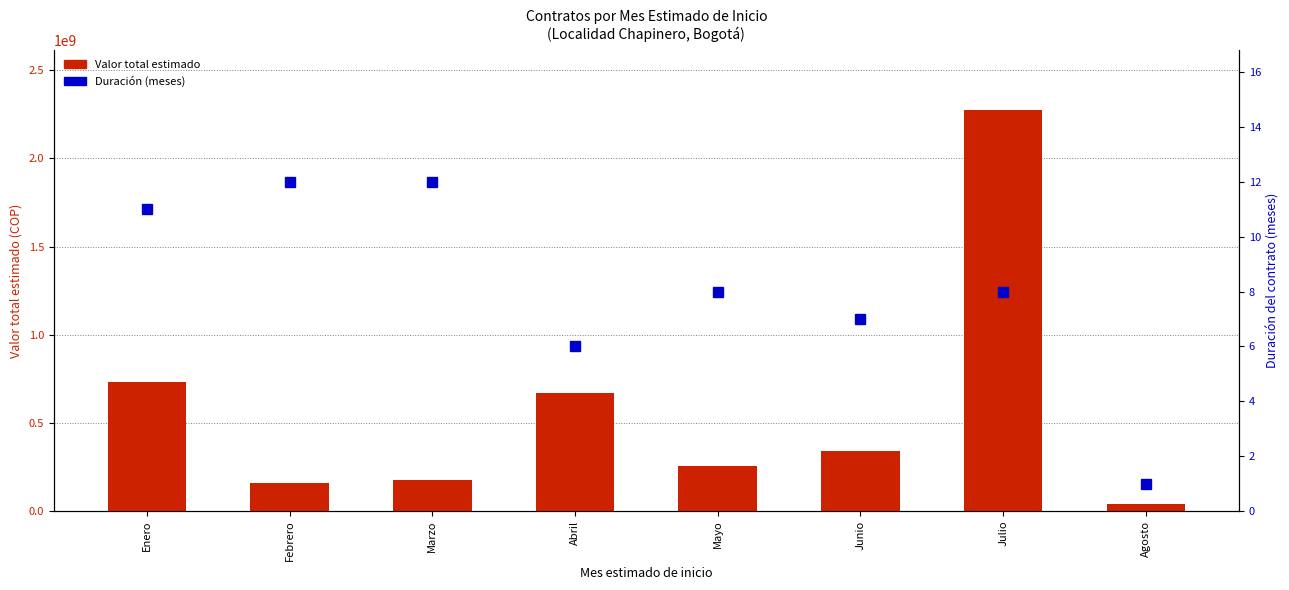

Which series has the widest spread of values?

Valor total estimado